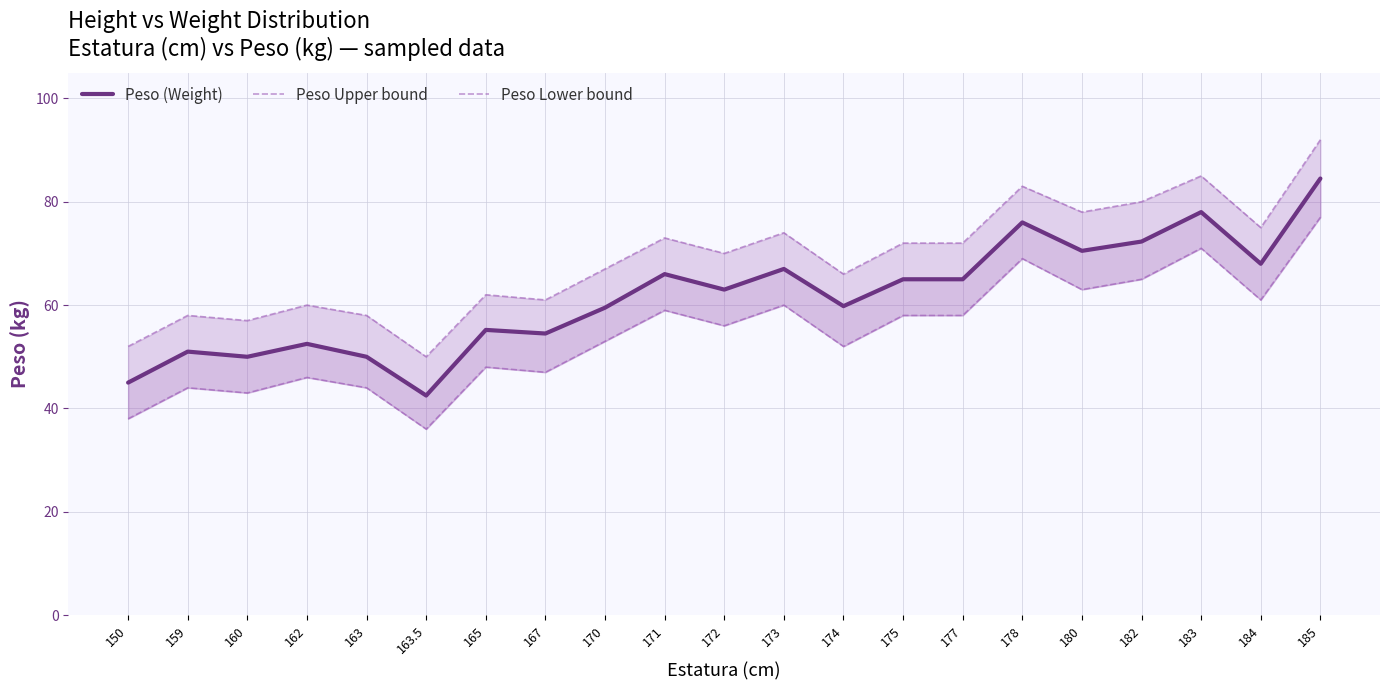

What are all the series names shown in the legend?

Peso (Weight), Peso Upper bound, Peso Lower bound